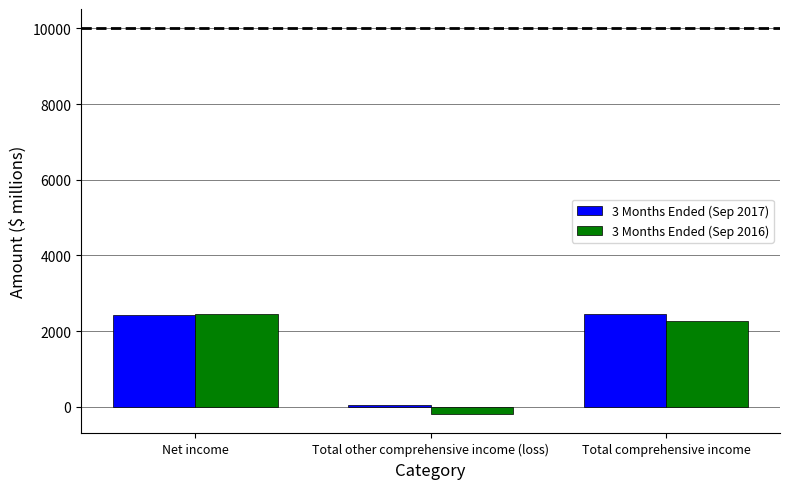

What is the highest value of the 3 Months Ended (Sep 2017) series?

2463